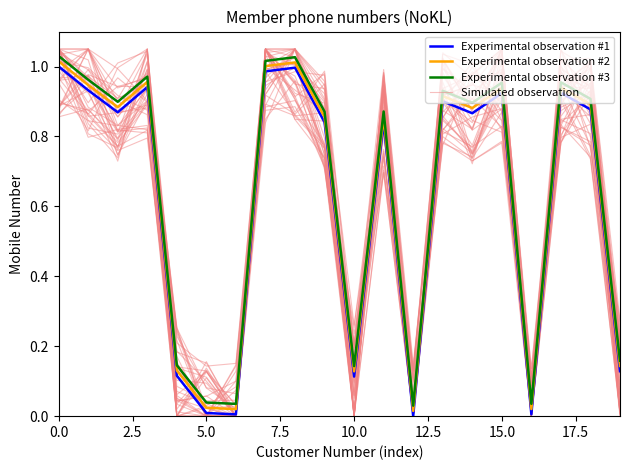

What is the maximum value for Experimental observation #3?

1.0